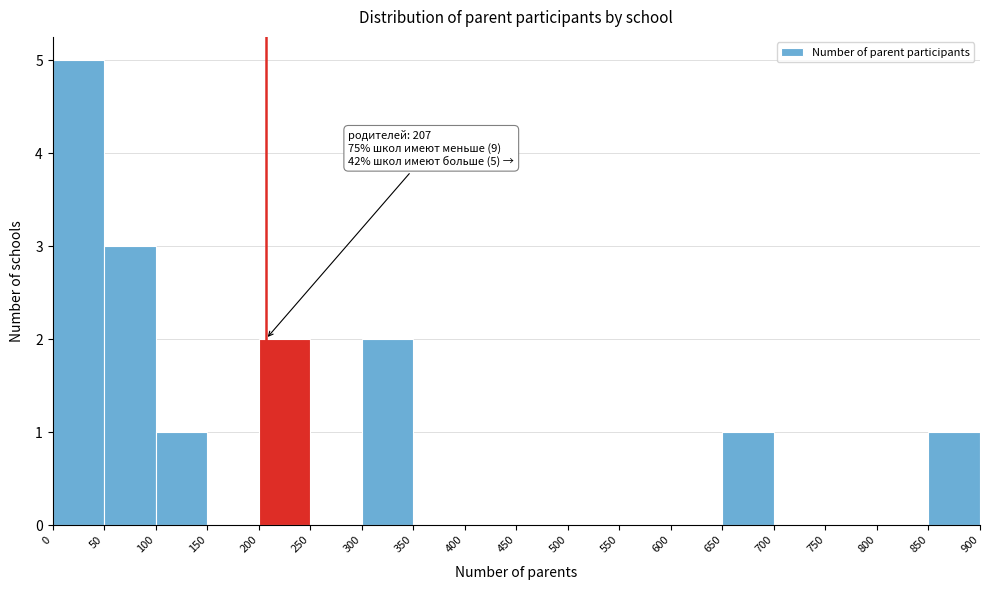

Which range on the x-axis has the tallest bar?

0 to 50